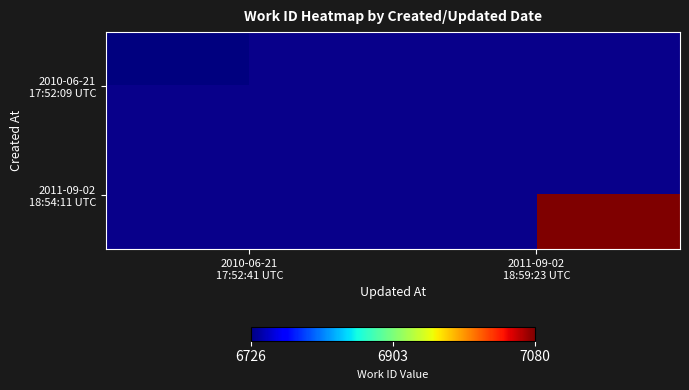

Which series has the largest total across all categories?

2011-09-02 18:54:11 UTC